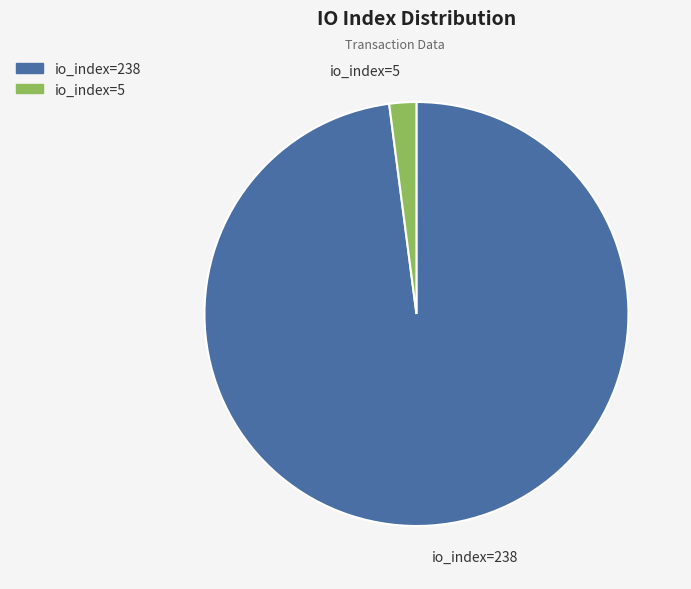

Which slice represents more than half of the pie?

io_index=238